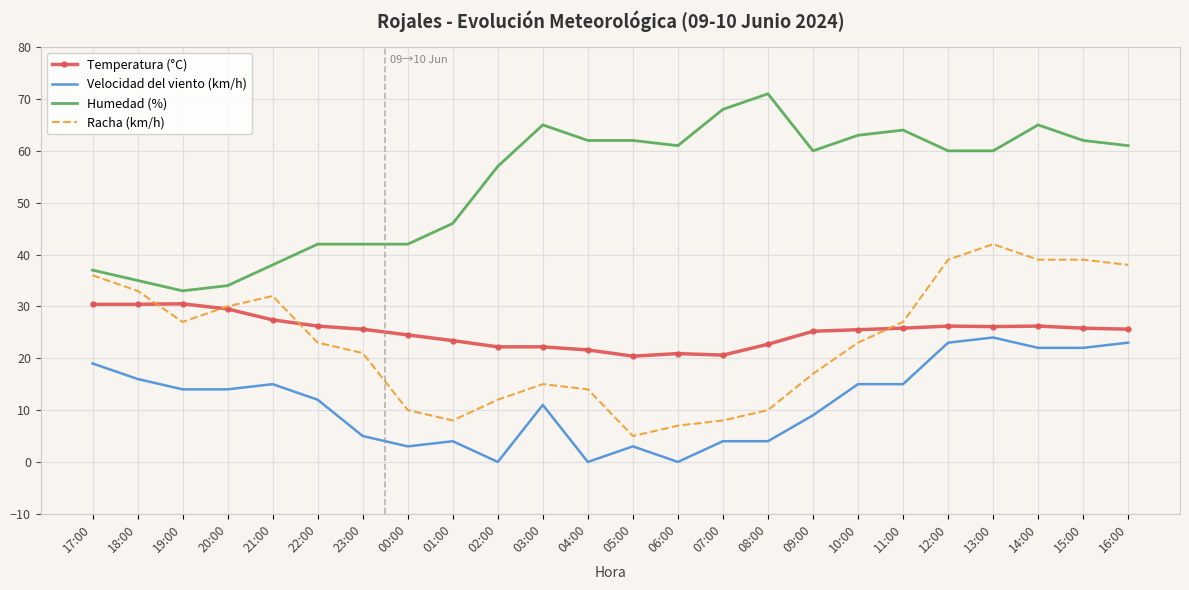

Which category has the highest value across all series?

08:00